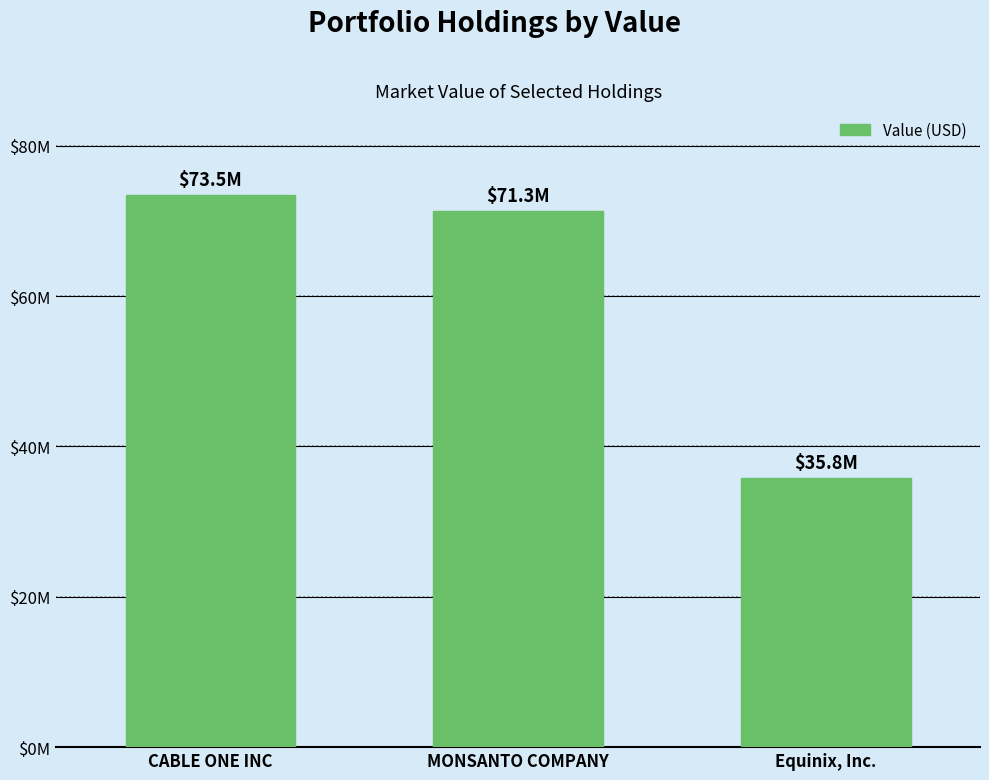

Rank the categories by value from highest to lowest.

CABLE ONE INC, MONSANTO COMPANY, Equinix, Inc.